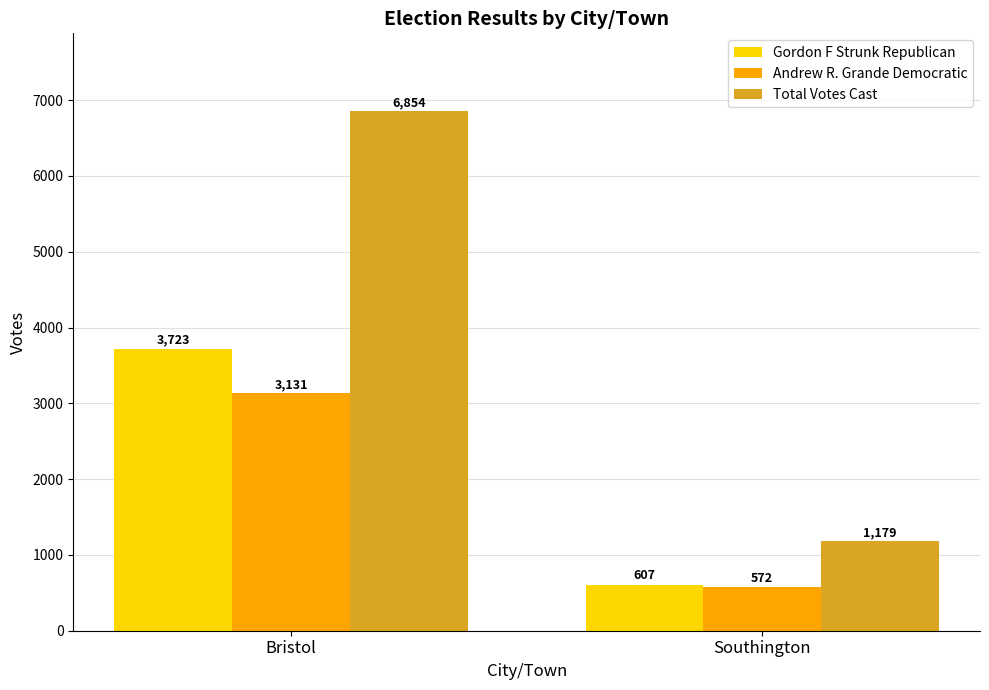

What is the spread (max minus min) of values at Southington?

607